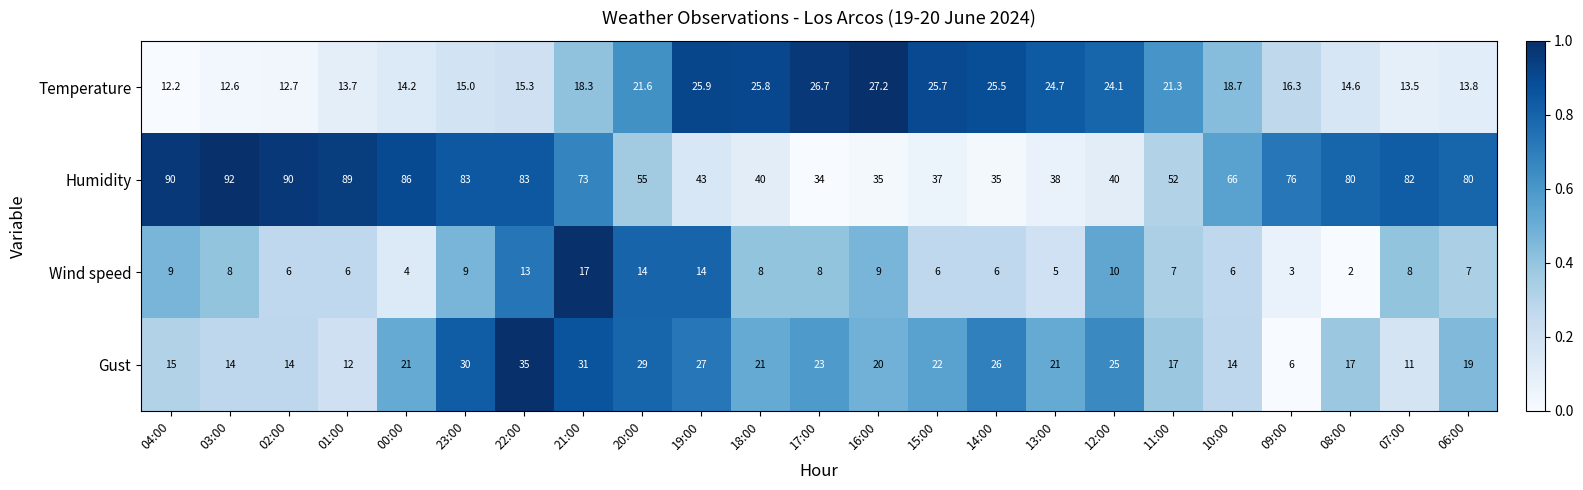

What is the average value of the Temperature series?

19.1